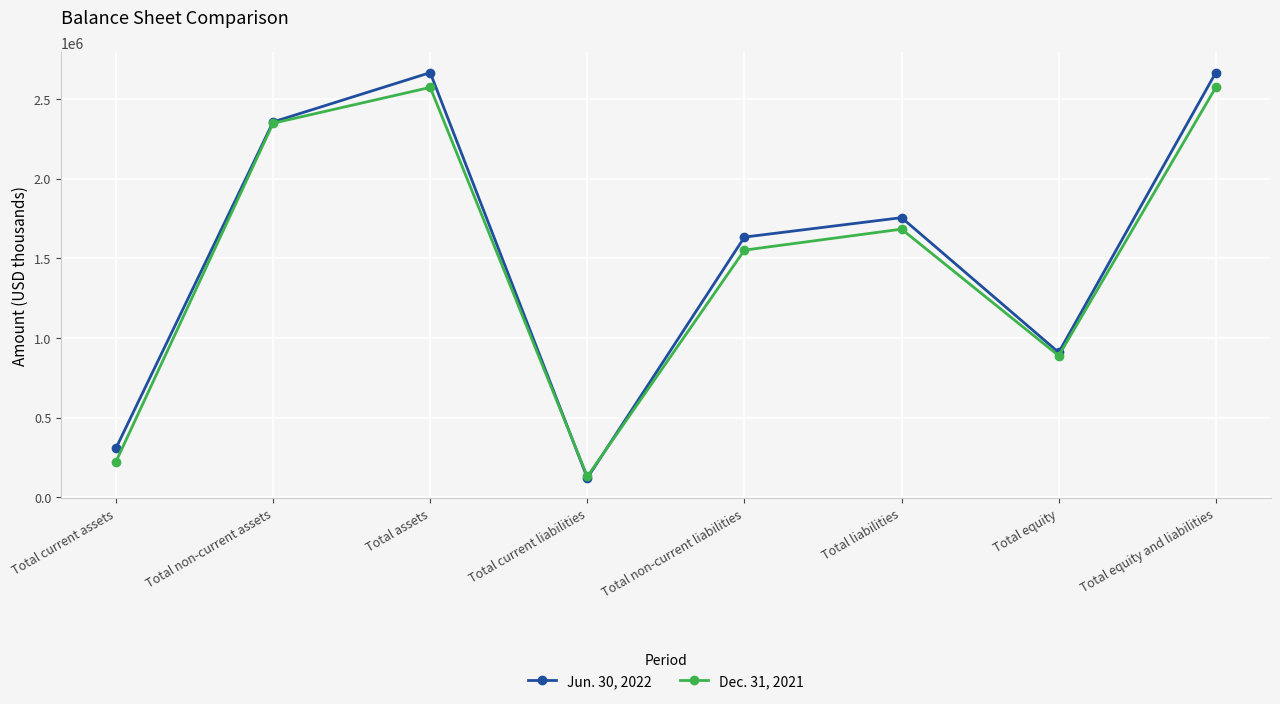

Is the value of Jun. 30, 2022 at Total current liabilities greater than the value of Dec. 31, 2021 at Total equity?

No